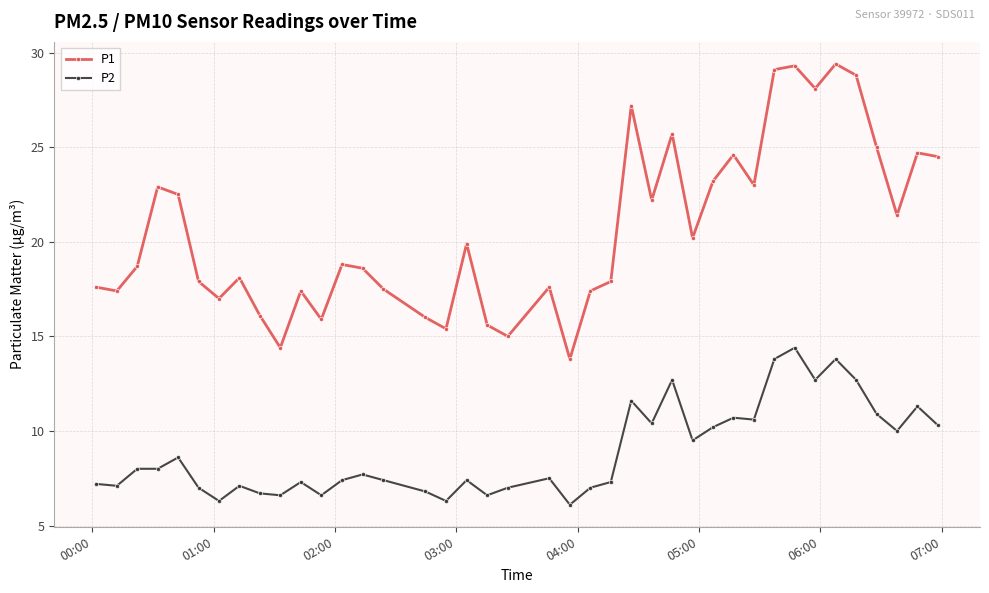

What is the sum of all P2 values?

356.6